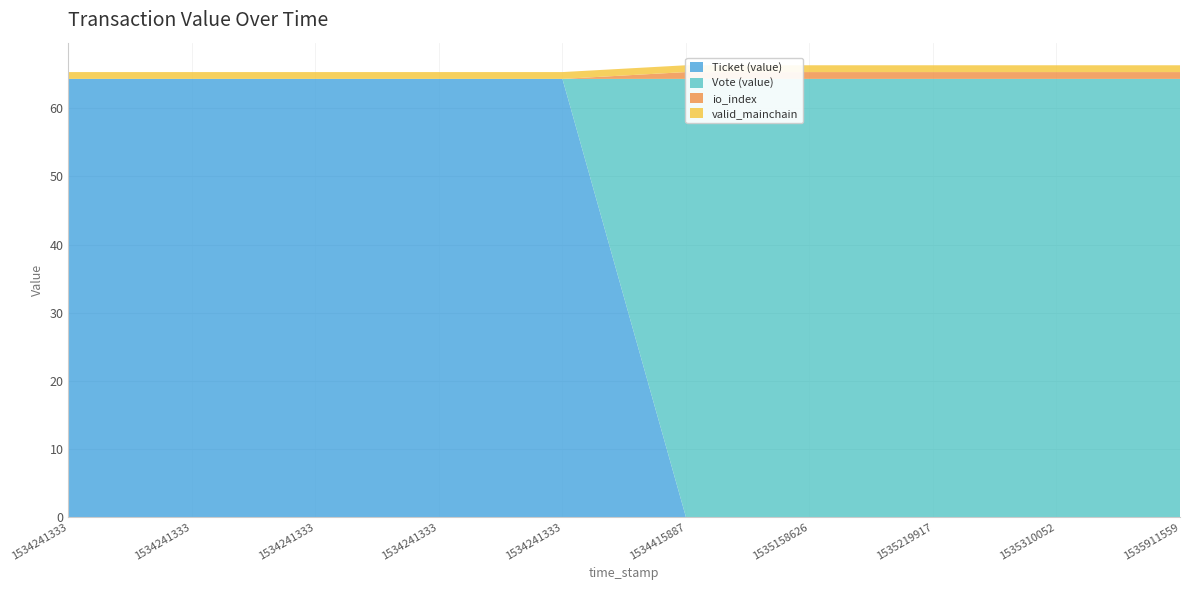

Reading left to right, list all the values displayed in this chart.

Ticket (value): 64.3	64.3	64.3	64.3	64.3	0.0	0.0	0.0	0.0	0.0
Vote (value): 0.0	0.0	0.0	0.0	0.0	64.3	64.3	64.3	64.3	64.3
io_index: 0.0	0.0	0.0	0.0	0.0	1.0	1.0	1.0	1.0	1.0
valid_mainchain: 1.0	1.0	1.0	1.0	1.0	1.0	1.0	1.0	1.0	1.0